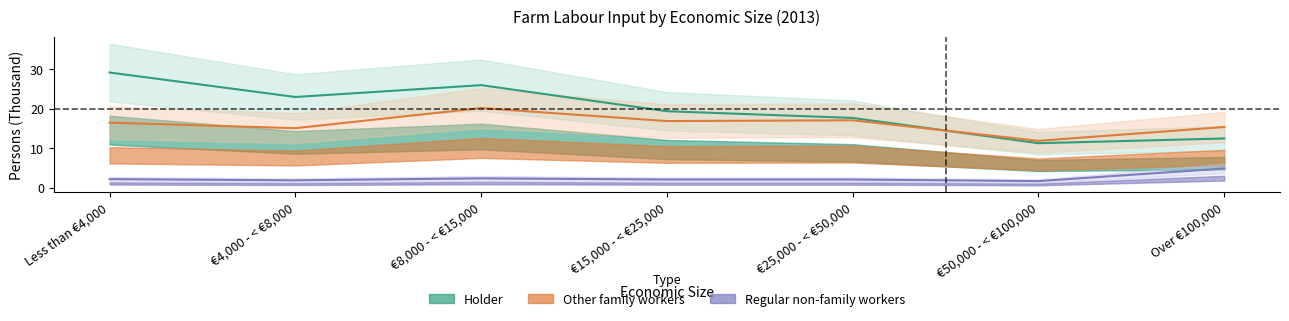

Where does the Regular non-family workers series first go above 2?

Less than €4,000